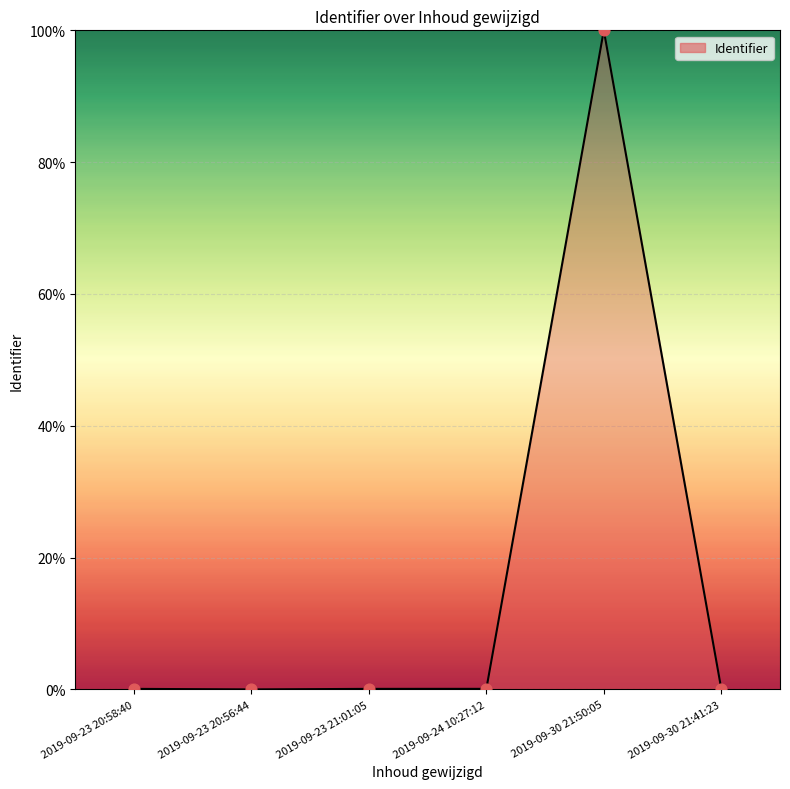

What is the change in value from 2019-09-23 20:56:44 to 2019-09-23 21:01:05?

+0.1